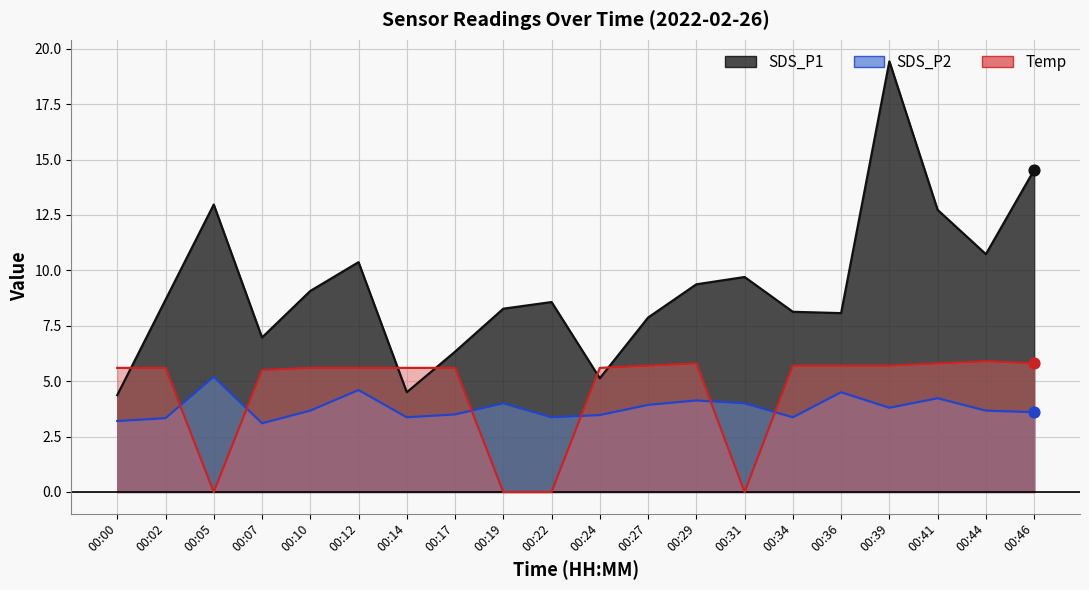

What is the total value across all series at 00:46?

23.9